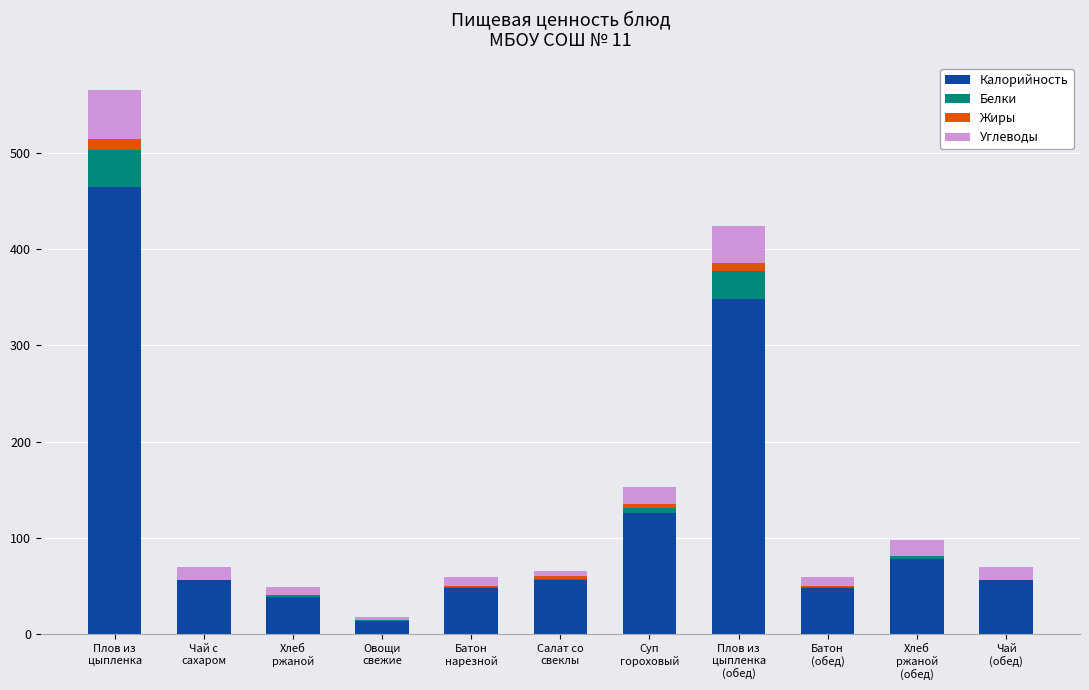

What is the sum of all Калорийность values?

1334.7